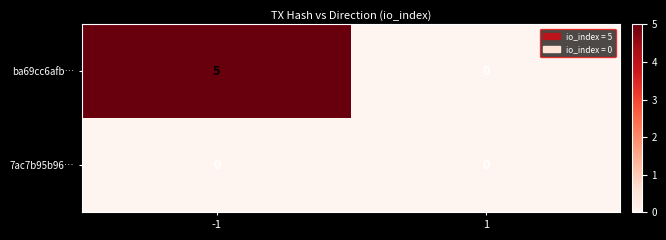

Rank the series at -1 from highest to lowest value.

ba69cc6afb…, 7ac7b95b96…